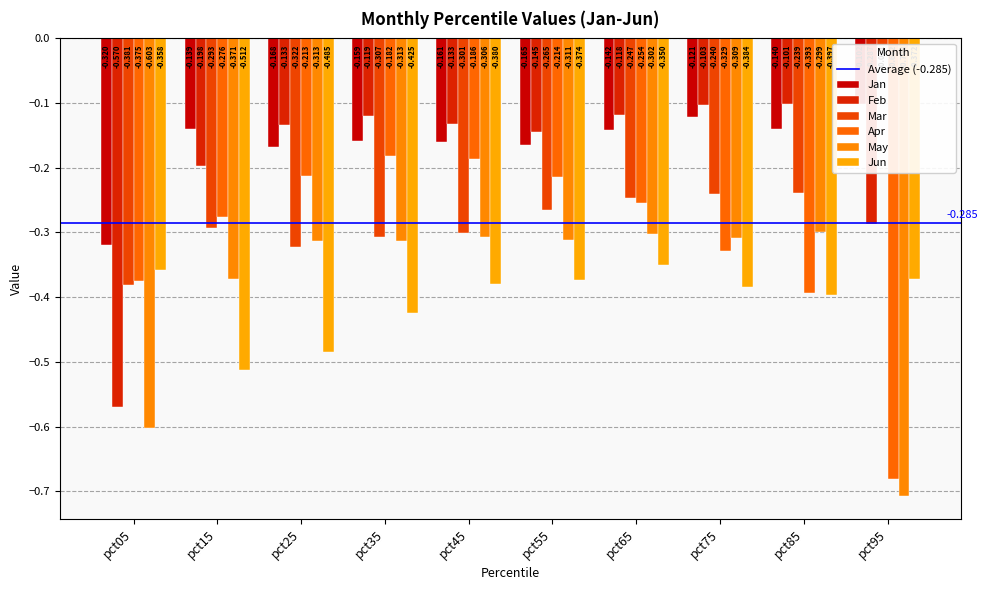

Are the bars horizontal?

No